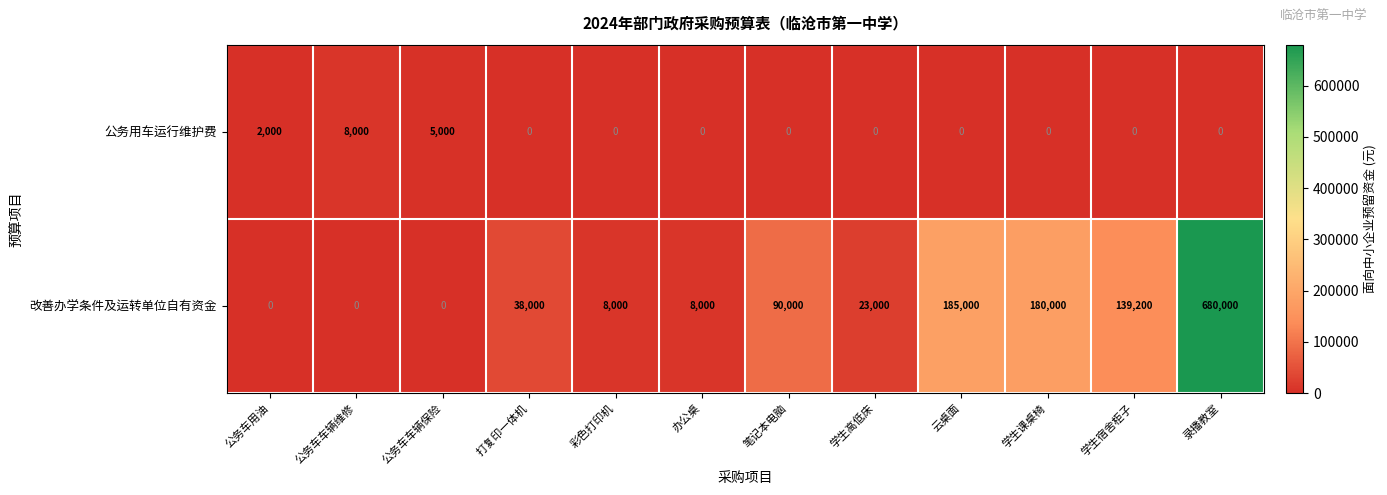

What is the difference between the maximum and minimum values in the 公务用车运行维护费 series?

8000